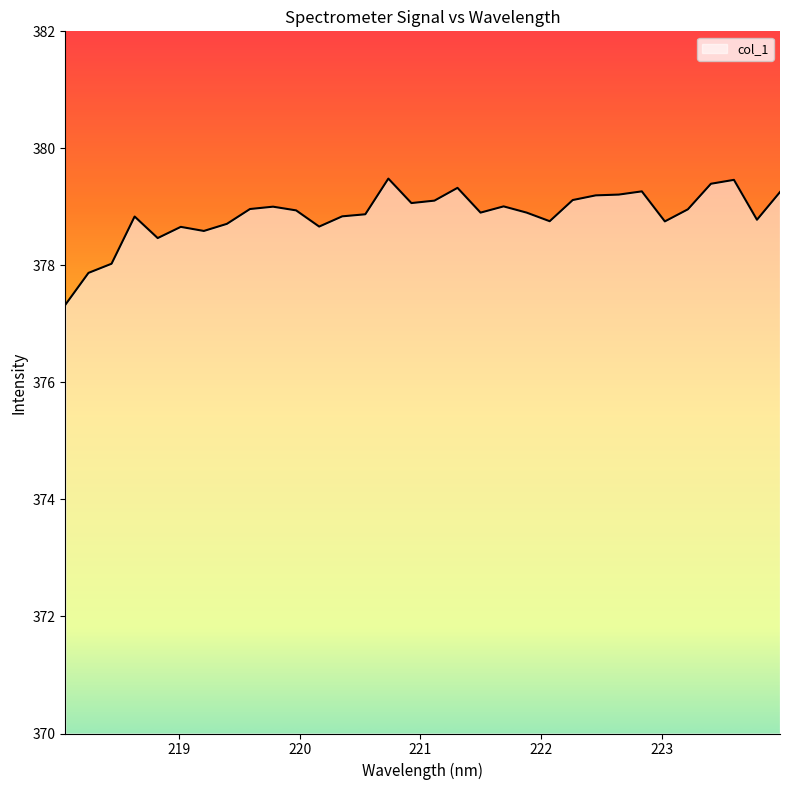

How many lines are shown in the chart?

1